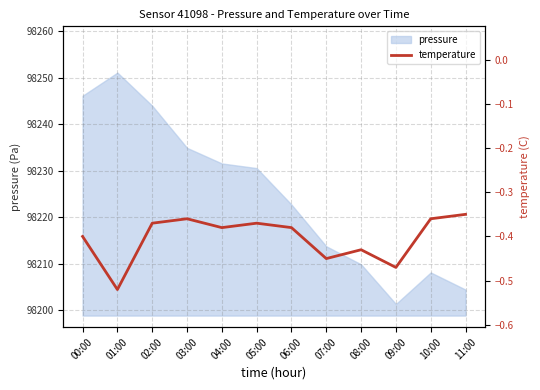

The pressure series shows 98213.7 at 07:00. True or false?

True